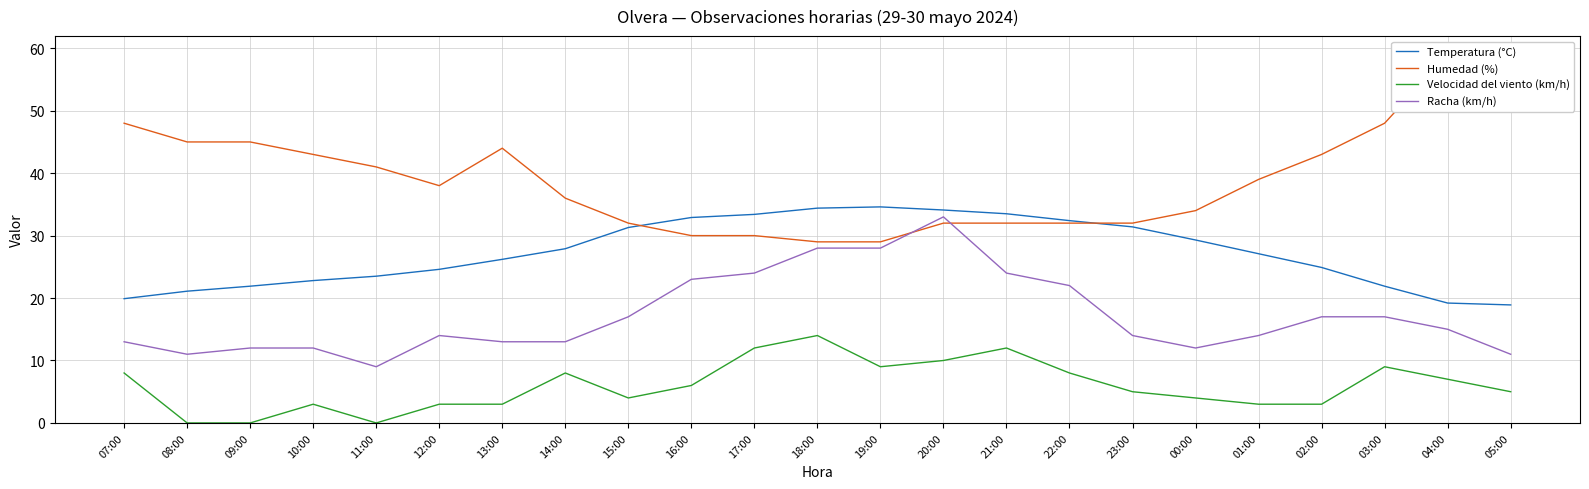

What is the average value of the Racha (km/h) series?

17.2